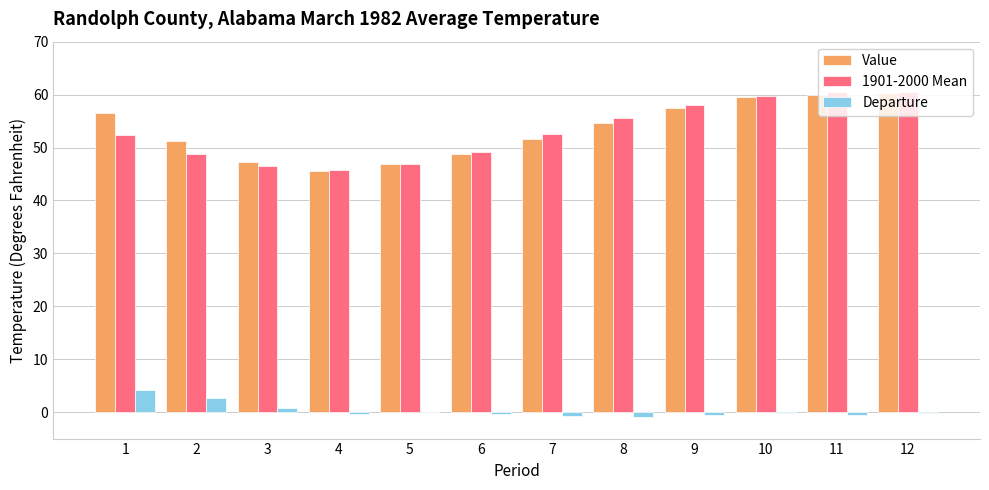

Are the bars horizontal?

No